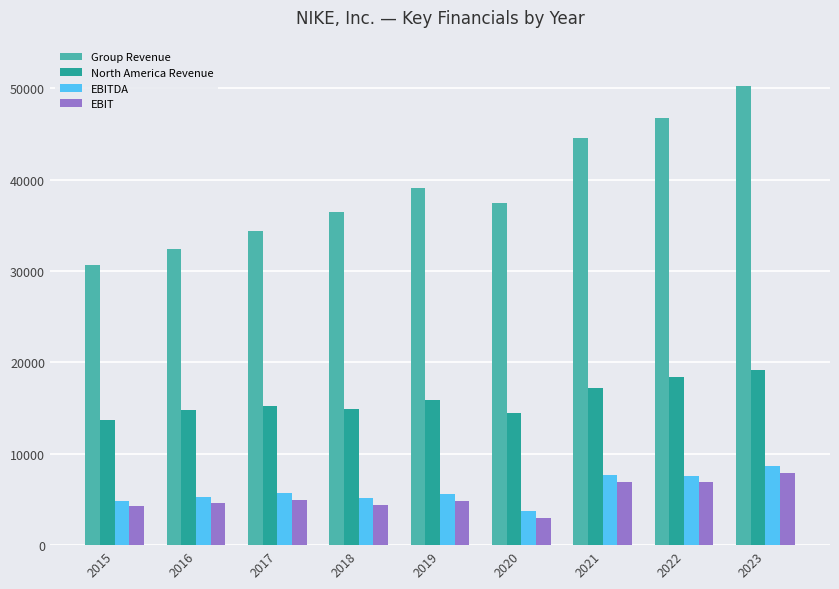

What are all the series names shown in the legend?

Group Revenue, North America Revenue, EBITDA, EBIT